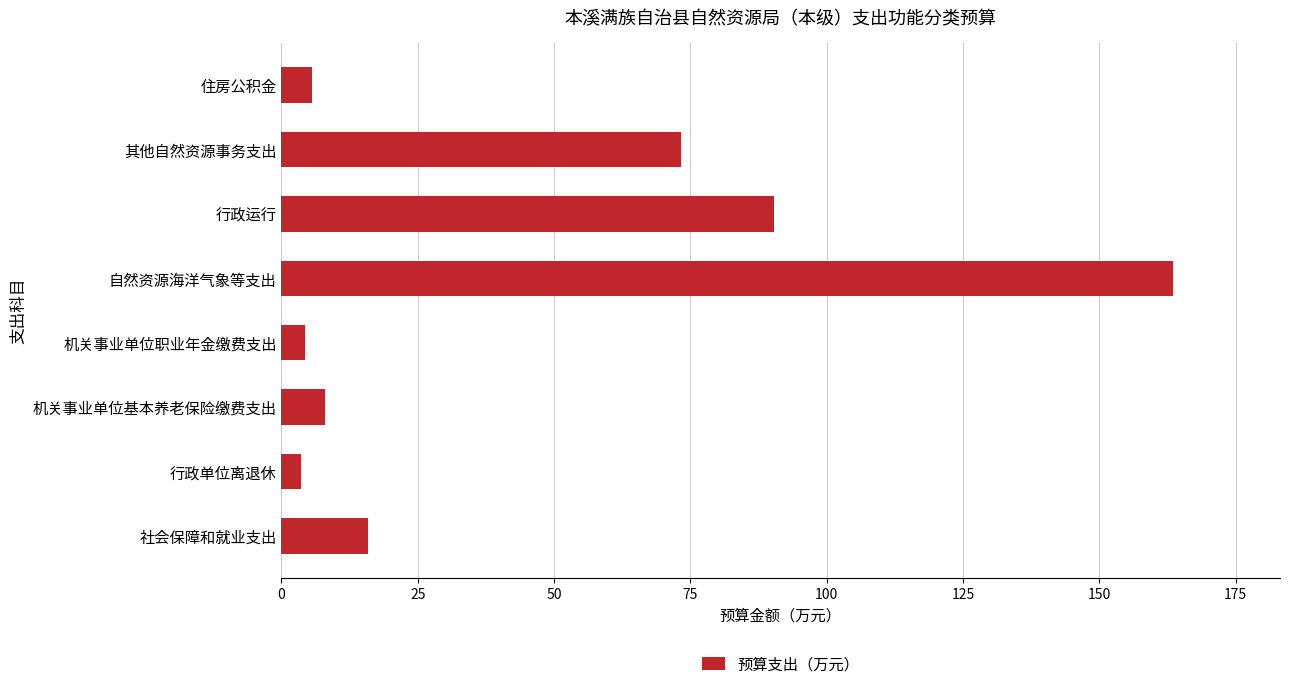

Reading bottom to top, what are all the values shown in this chart?

社会保障和就业支出=15.8	行政单位离退休=3.5	机关事业单位基本养老保险缴费支出=7.9	机关事业单位职业年金缴费支出=4.4	自然资源海洋气象等支出=163.5	行政运行=90.3	其他自然资源事务支出=73.2	住房公积金=5.7